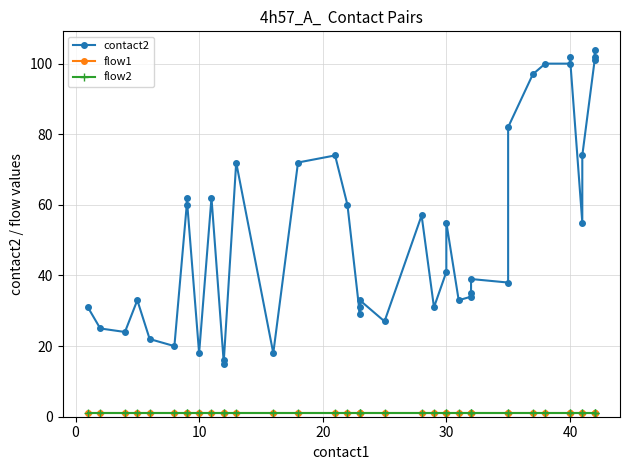

True or false: flow1 and contact2 intersect in this chart.

False